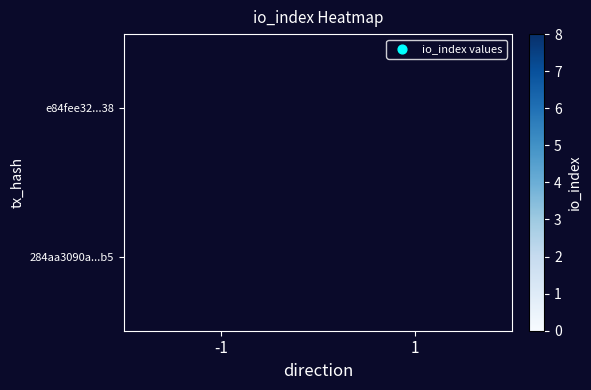

Which has a higher value, 1 or -1?

-1